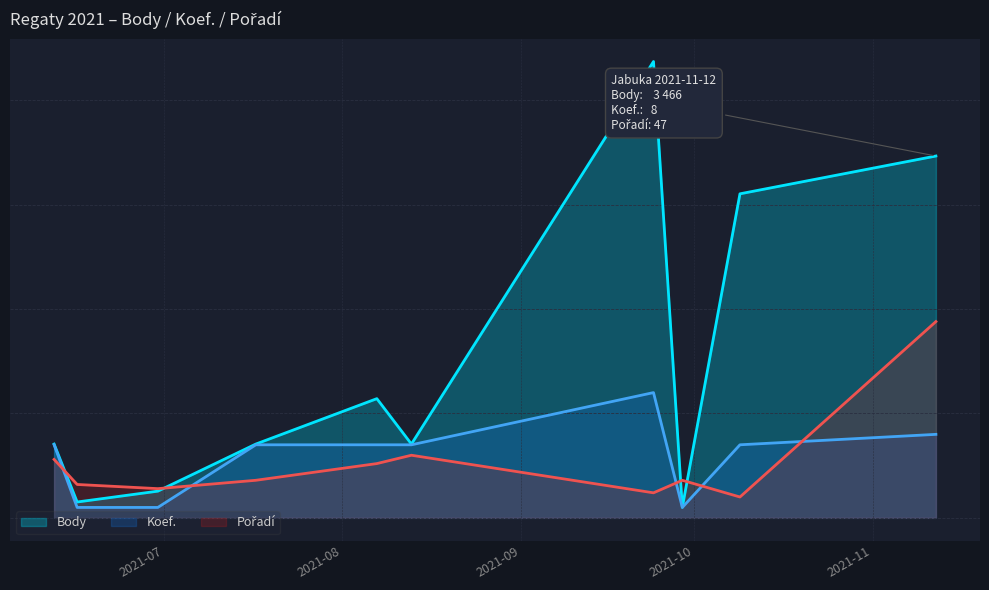

How many lines are shown in the chart?

3